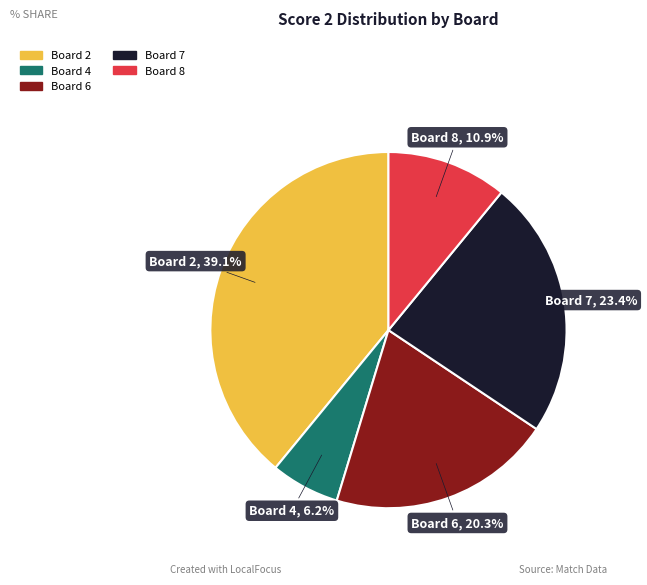

Does any single category account for the majority?

No